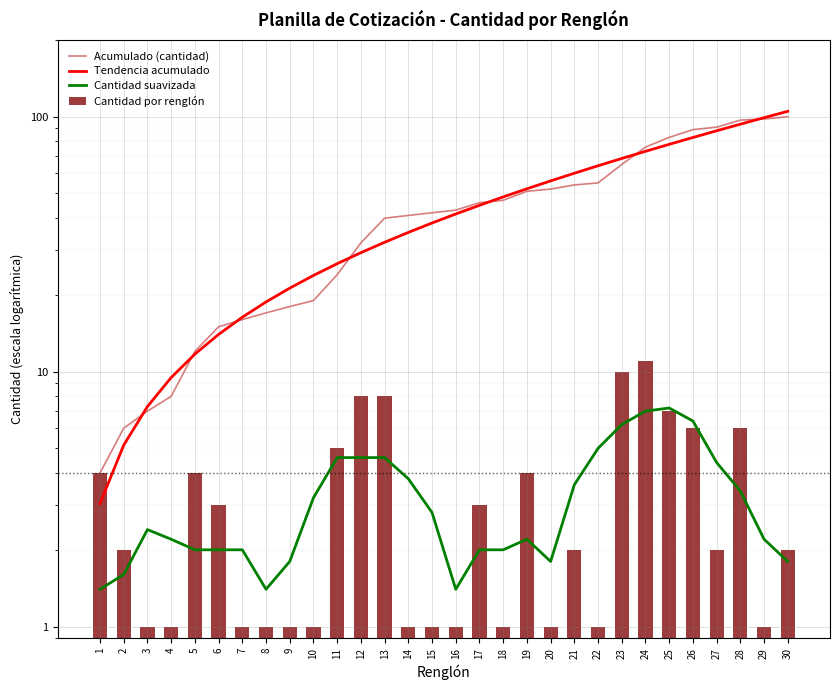

Where is Acumulado (cantidad) nearest to the value 52?

20